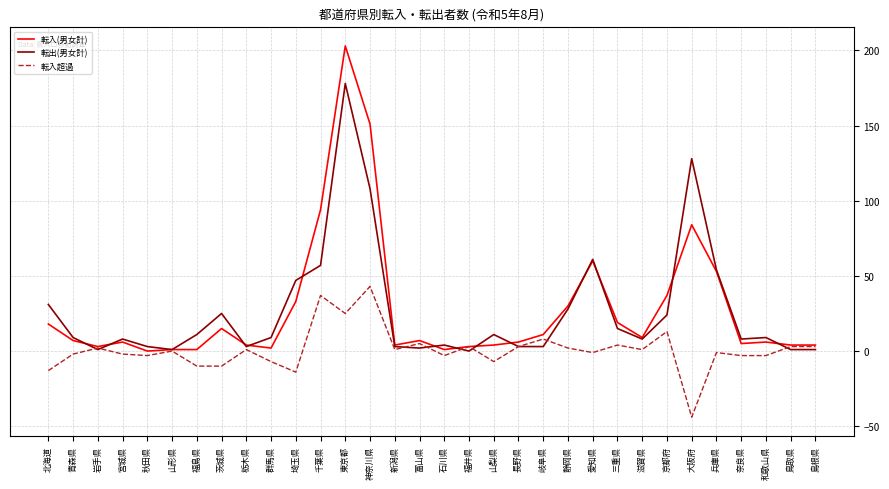

Which series has the widest spread of values?

転入(男女計)